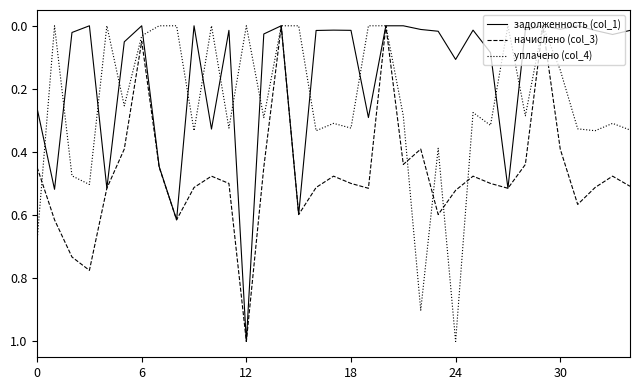

How many interior local peaks does the начислено (col_3) series have?

9